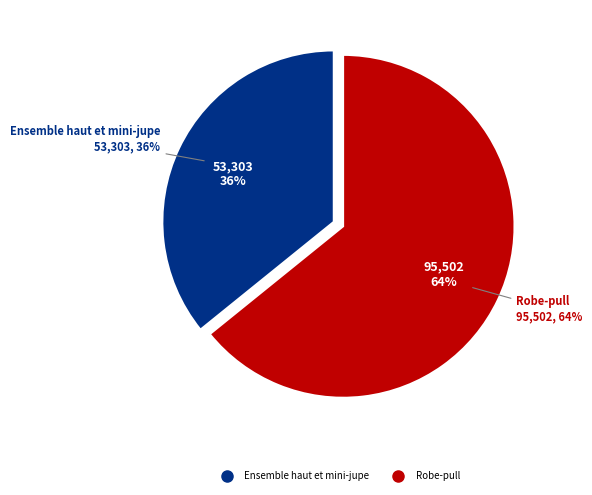

Is the sum of Ensemble haut et mini-jupe and Robe-pull greater than half?

Yes